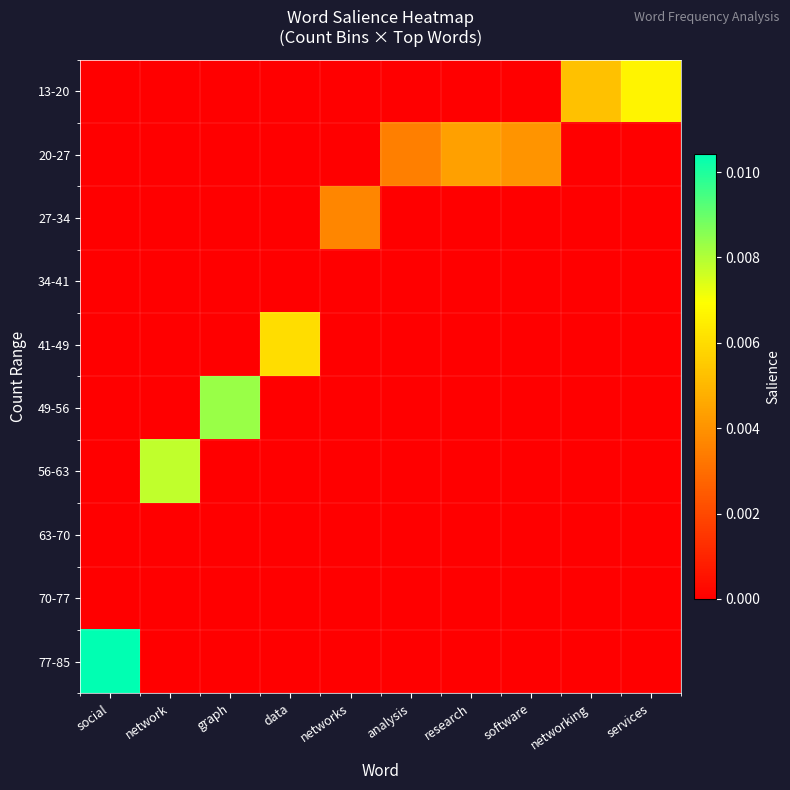

Which label corresponds to the largest value in the chart?

social